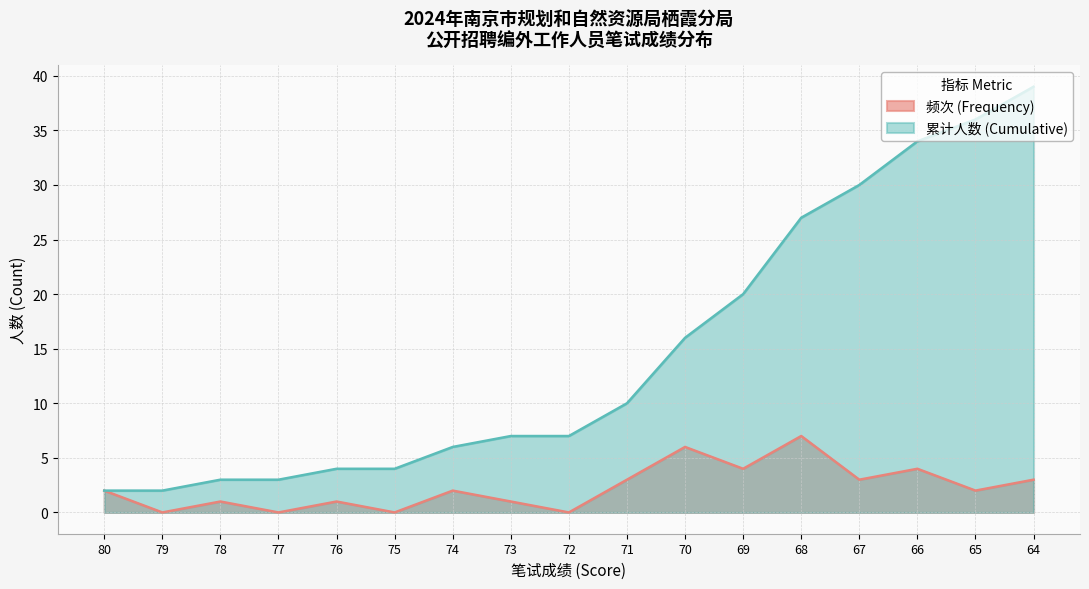

At how many categories does at least one series exceed 20?

5